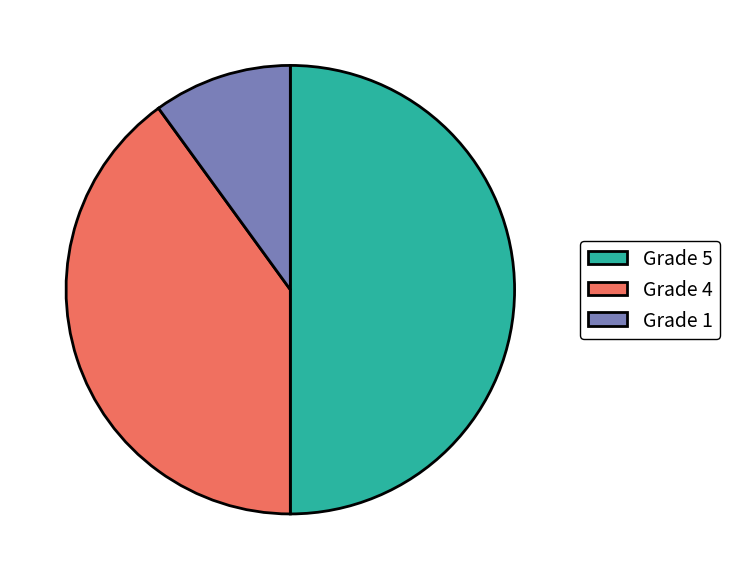

Which slice is the smallest?

Grade 1